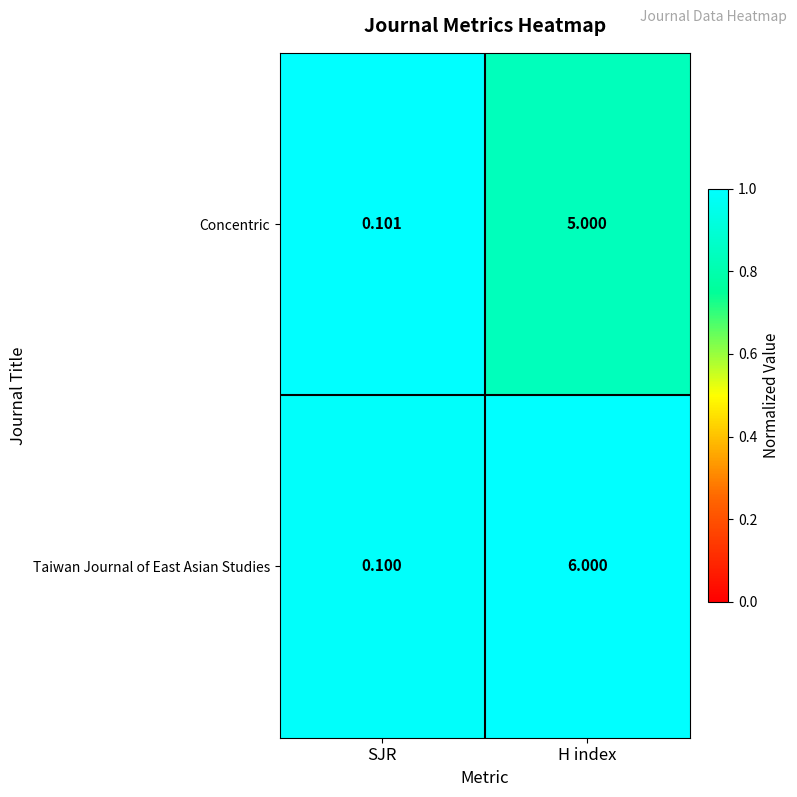

Which series changed the most between SJR and H index?

Taiwan Journal of East Asian Studies